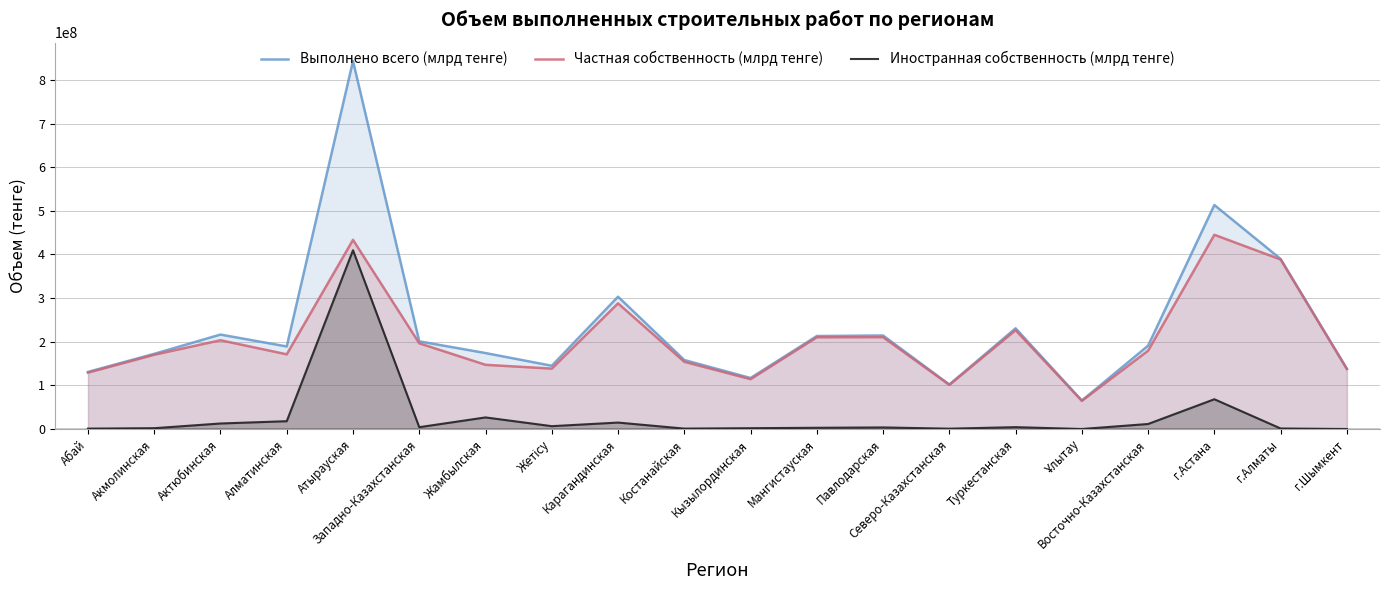

The Иностранная собственность (млрд тенге) series shows 3608195 at Павлодарская. True or false?

True